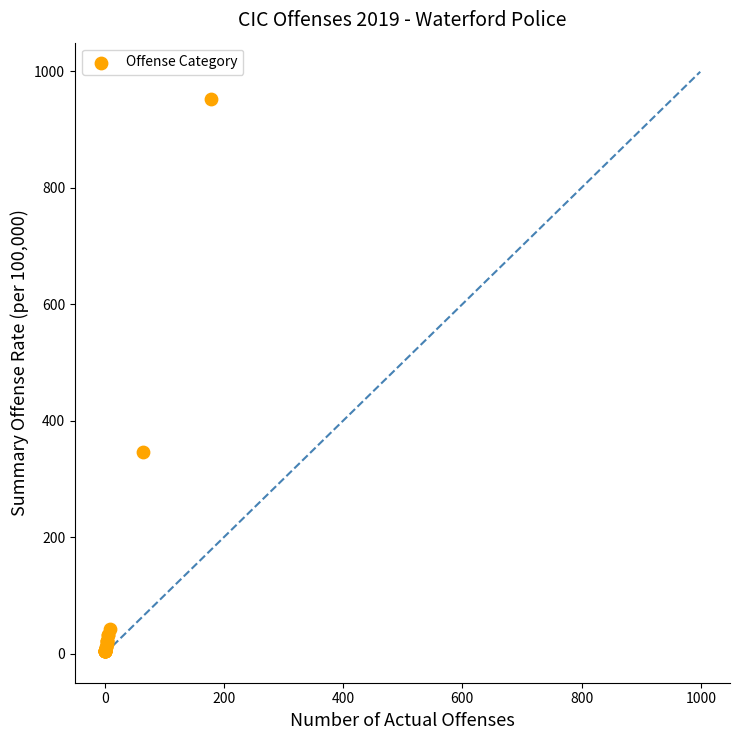

What Y value in the scatter plot is closest to 478?

345.5